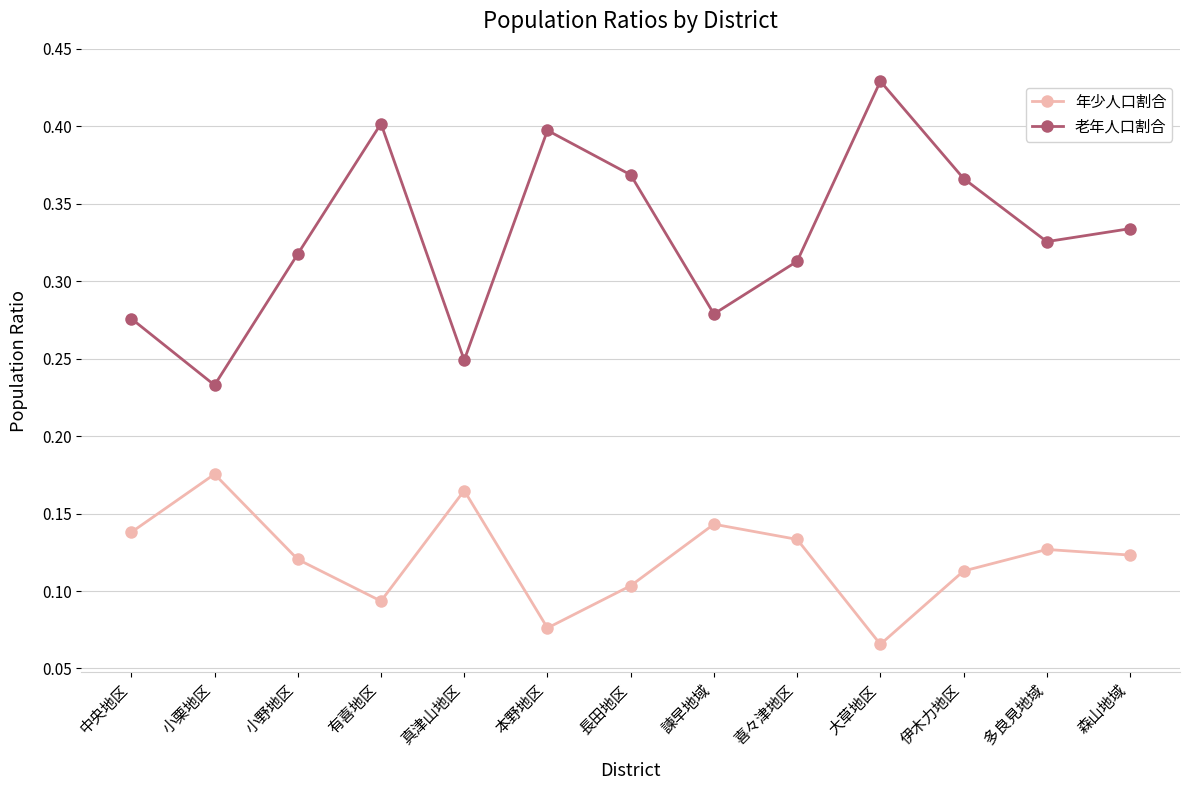

Is it true that 老年人口割合 equals 0.1 at 森山地域?

False